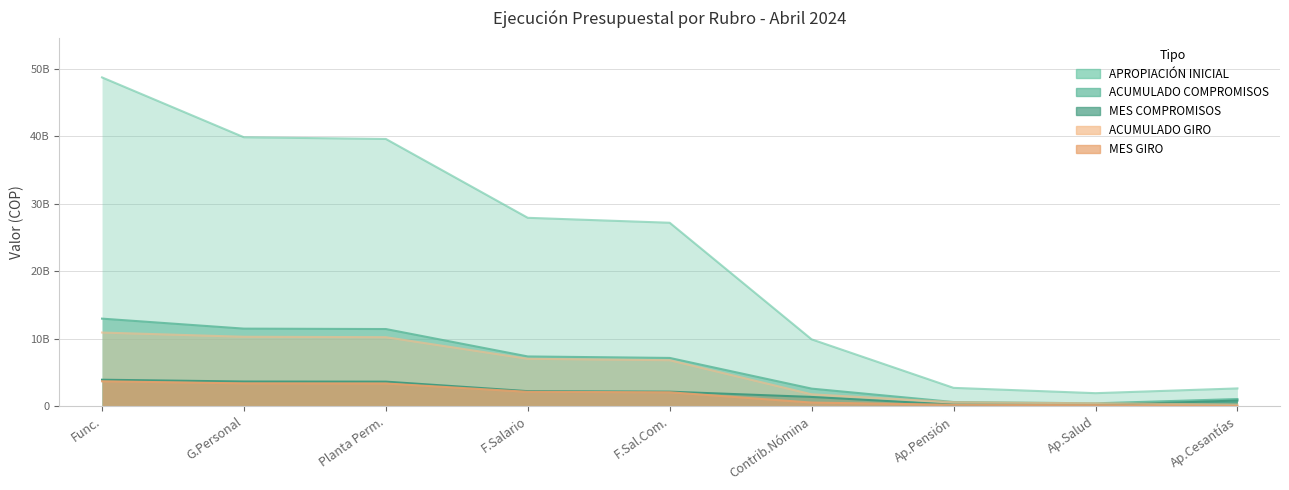

At how many categories does at least one series exceed 17754688093?

5